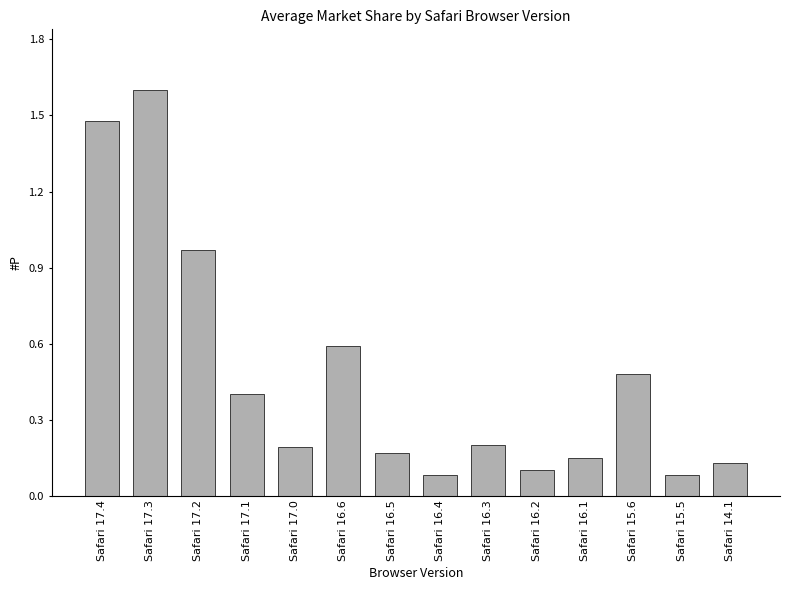

What is the maximum value shown in the chart?

1.6